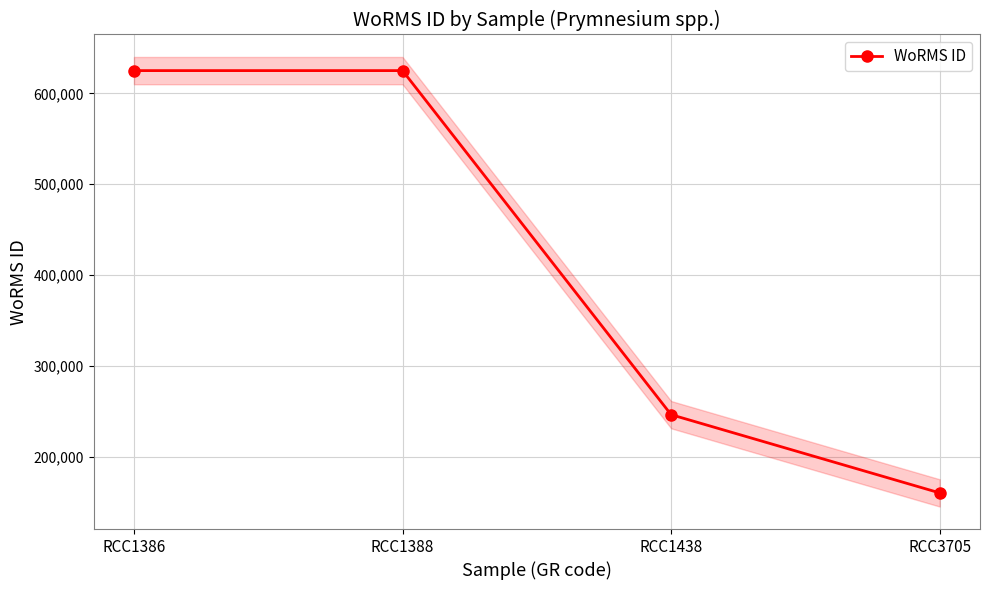

List the labels in order of value, largest first.

RCC1386, RCC1388, RCC1438, RCC3705